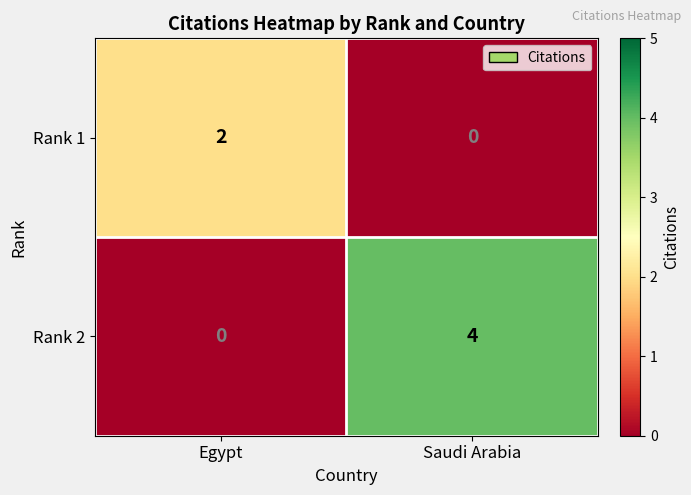

Which series changed the most between Egypt and Saudi Arabia?

Rank 2